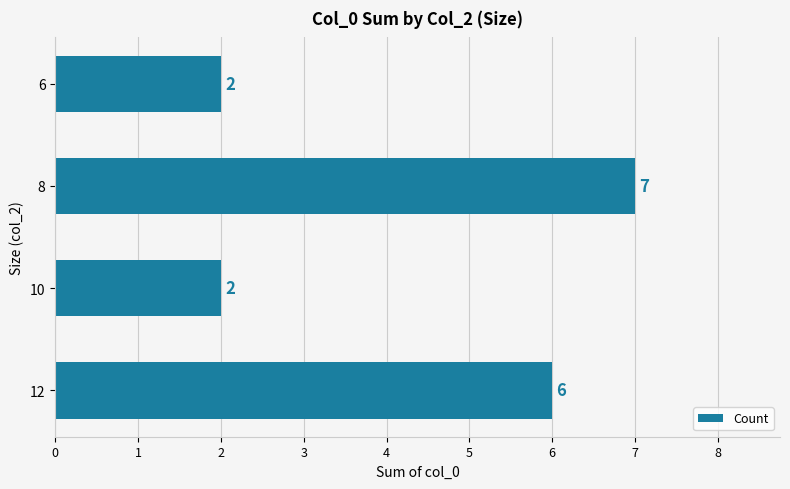

What value does the data have at 8?

7